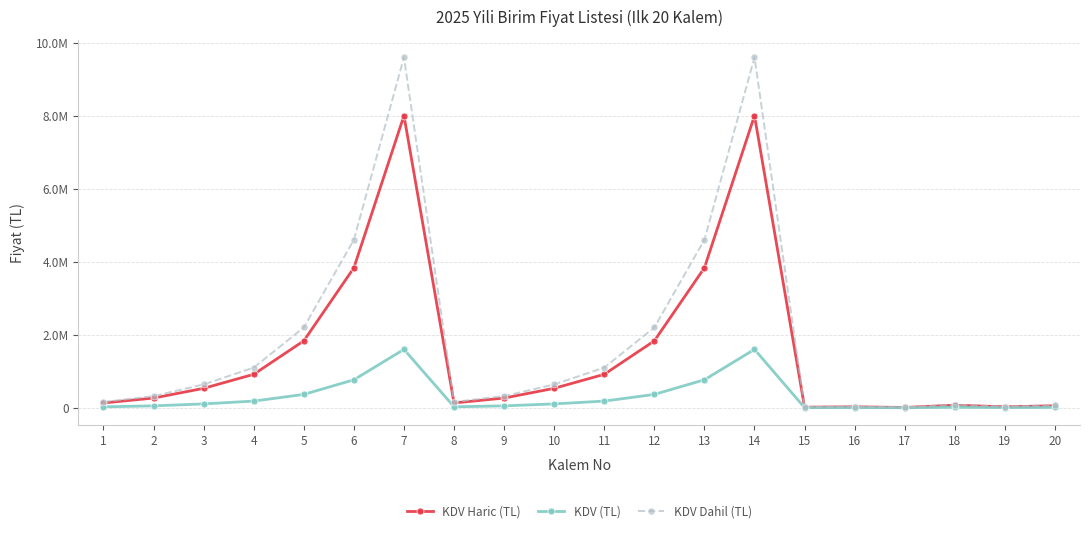

The value of KDV Dahil (TL) at 5 is 841299.1. True or false?

False